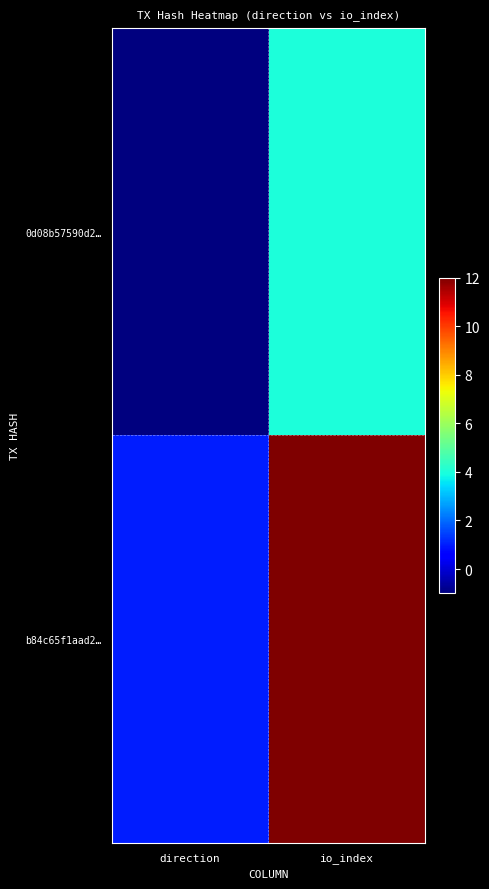

At direction, list the series in order from smallest to largest.

0d08b57590d2…, b84c65f1aad2…